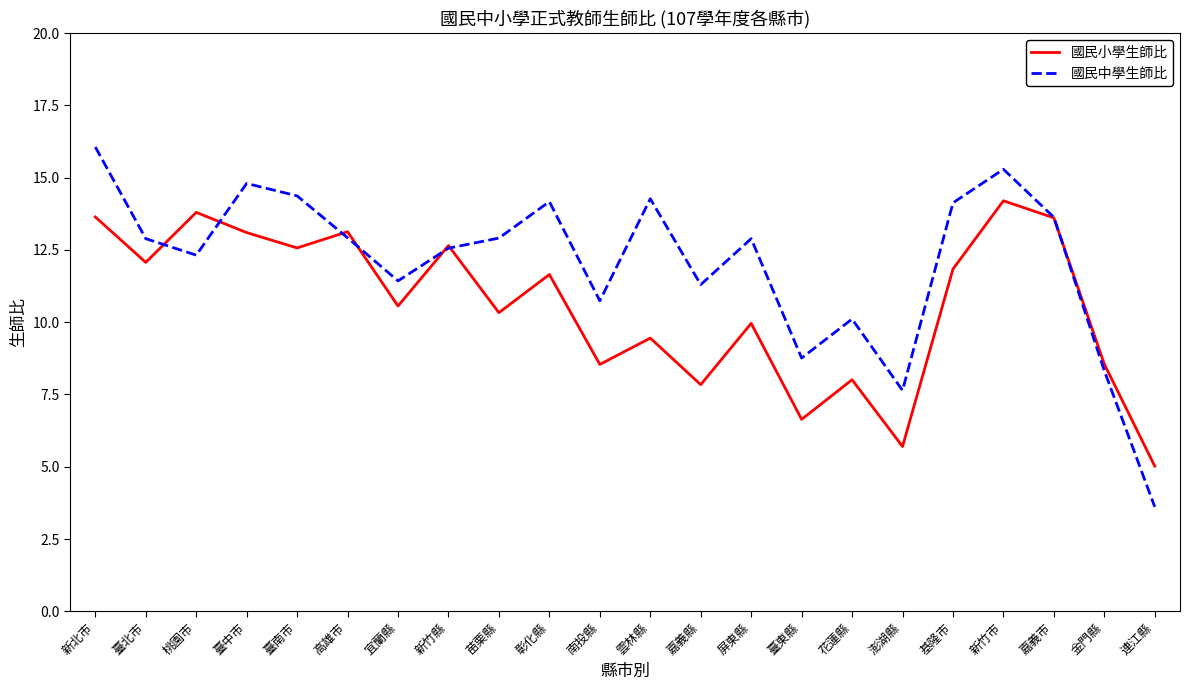

At which label does 國民小學生師比 first exceed 11?

新北市